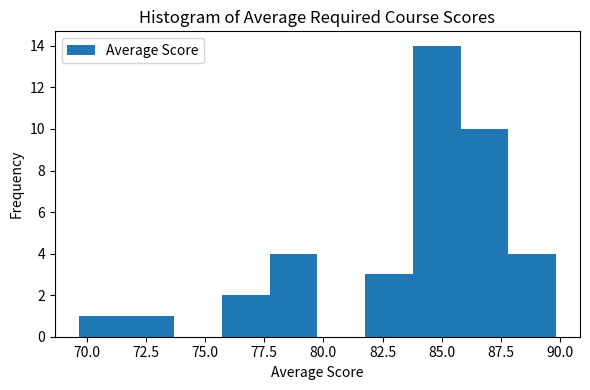

What is the height of the bar covering 69.5 to 71.5 on the x-axis? Neither the bar edges nor the heights are printed on the chart, so give them approximately, as read against the axes.

1